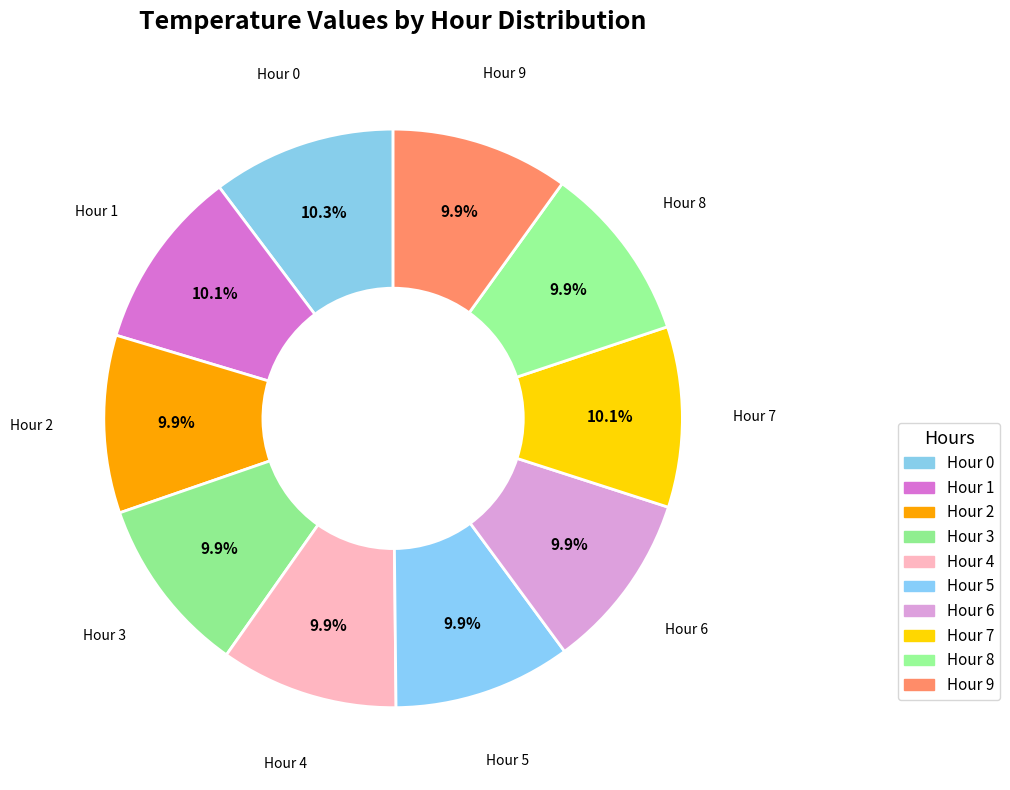

Is Hour 3 the majority of the pie?

No